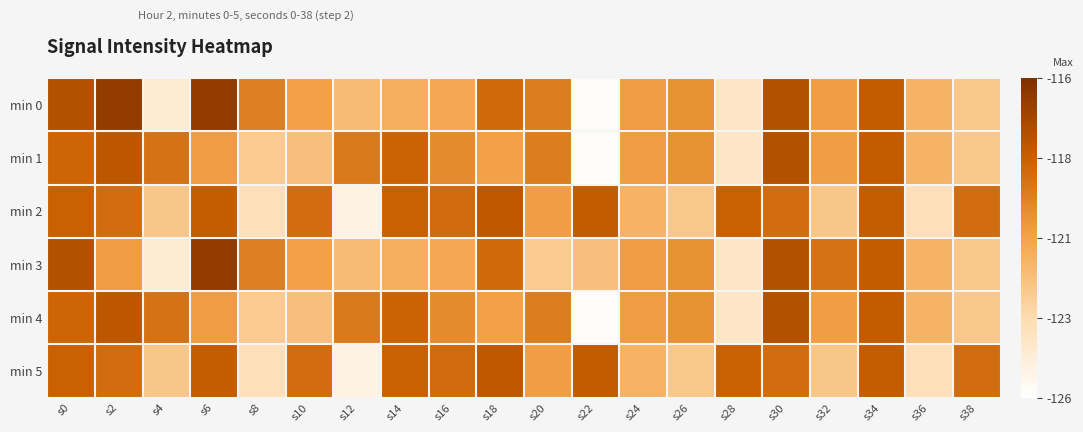

Which series has the largest range (max minus min)?

min 0